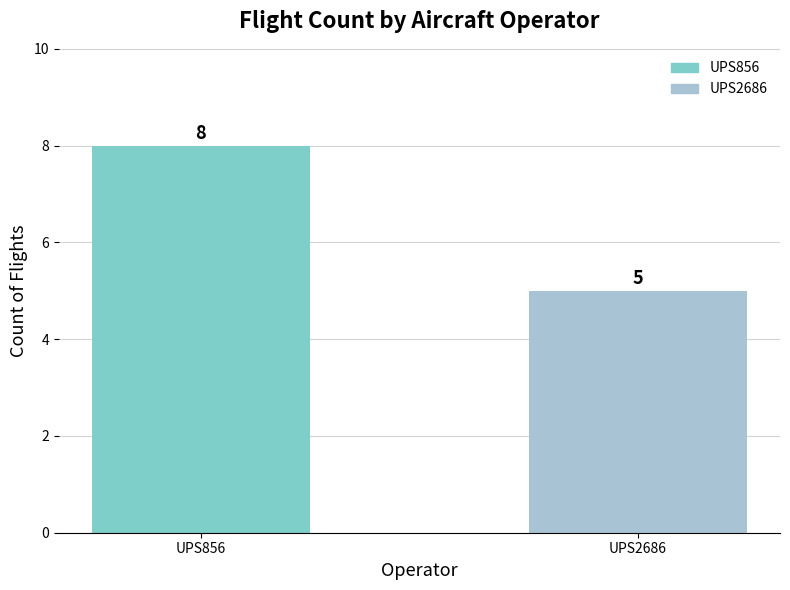

Count the number of categories in the chart.

2